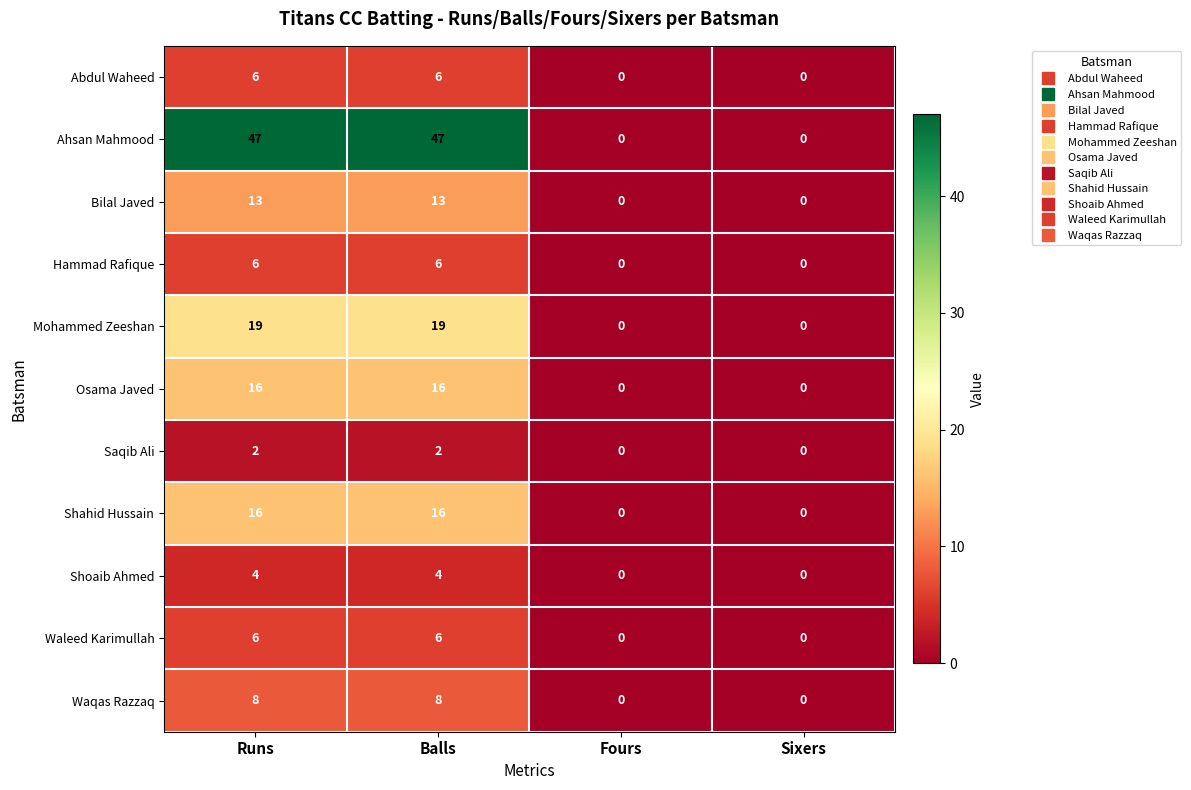

What is the maximum value for Waleed Karimullah?

6